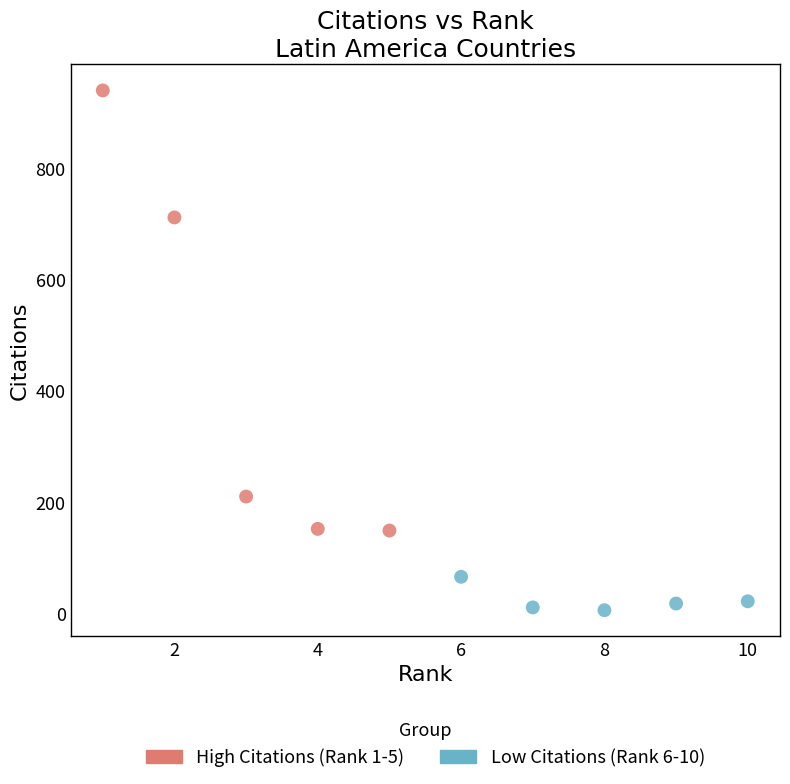

Which series has the widest spread of Y values?

High Citations (Rank 1-5)